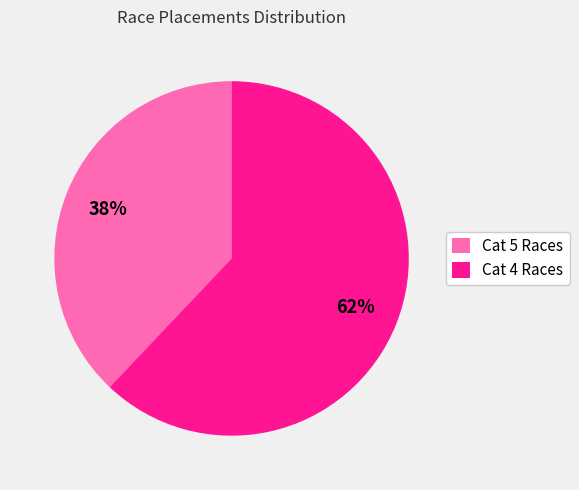

How many segments does this pie chart have?

2